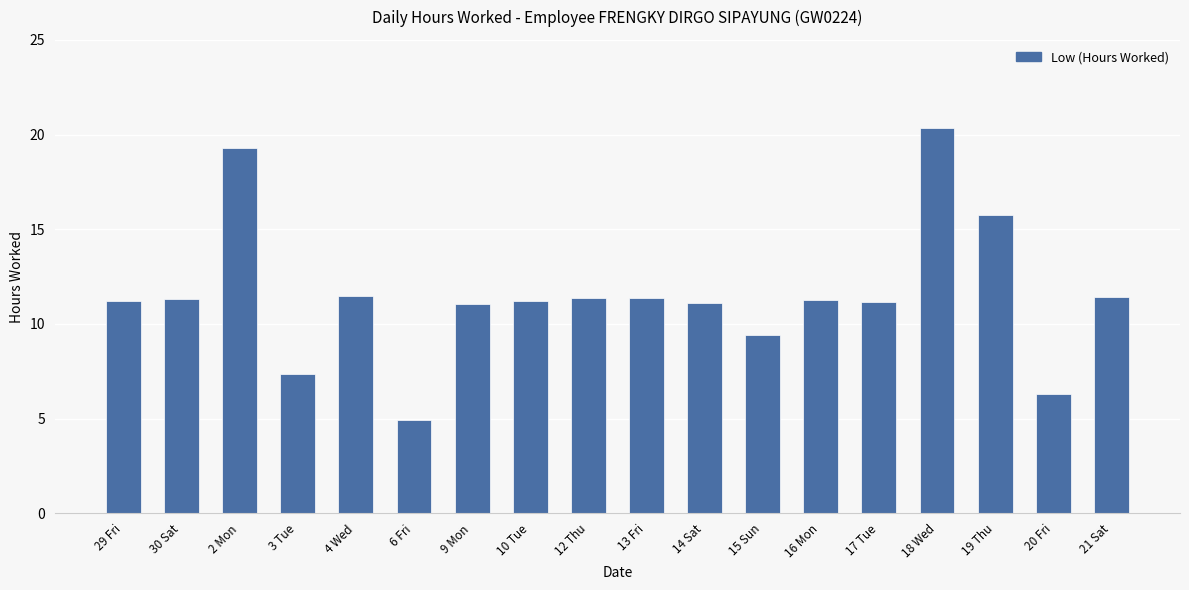

The chart shows a value of 11.4 at 21 Sat. True or false?

True